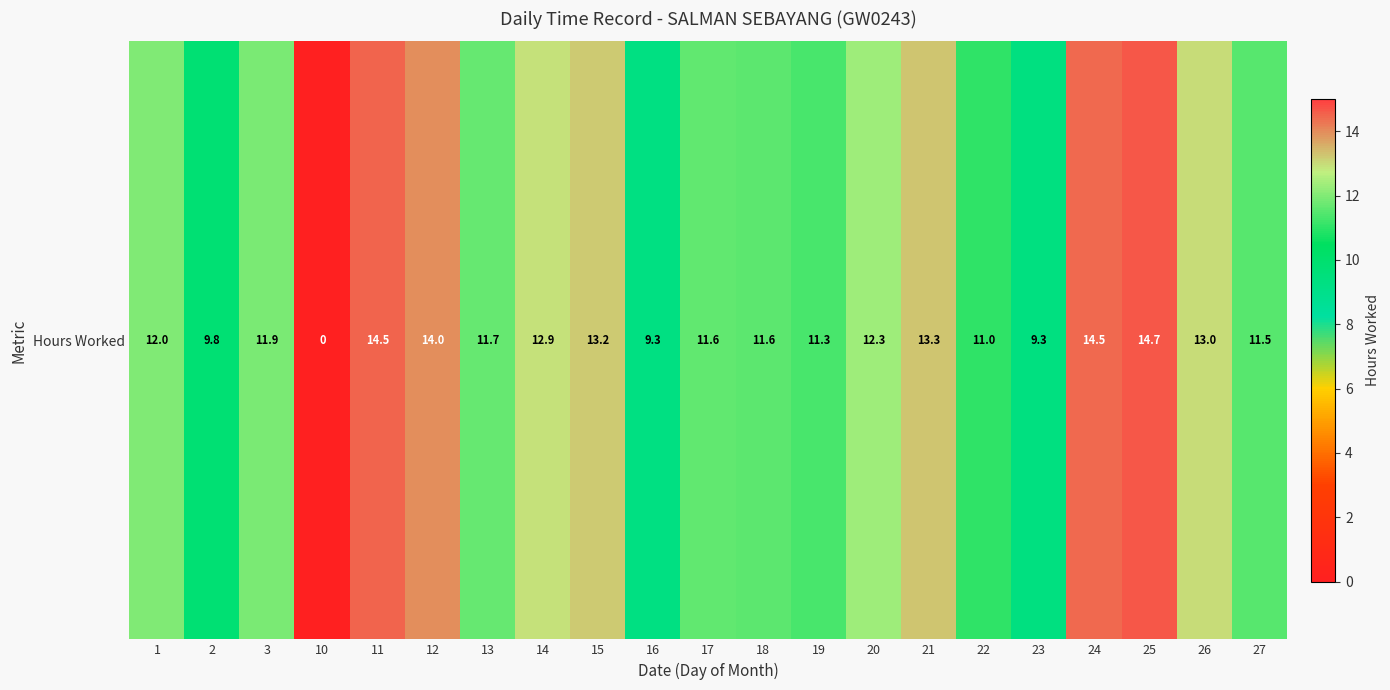

List the labels in order of value, smallest first.

10, 16, 23, 2, 22, 19, 27, 18, 17, 13, 3, 1, 20, 14, 26, 15, 21, 12, 24, 11, 25